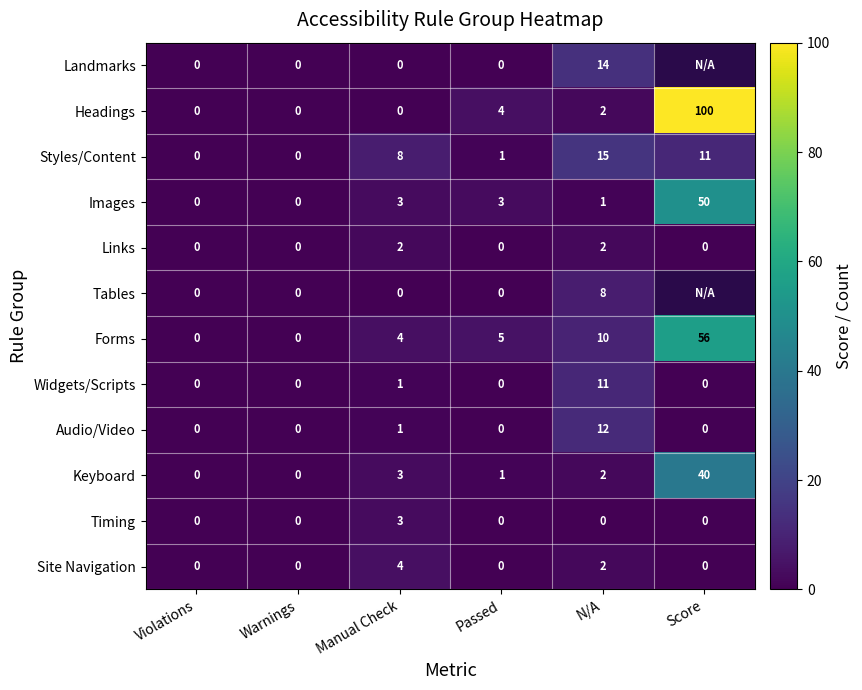

The value of Forms at Score is 14.9. True or false?

False